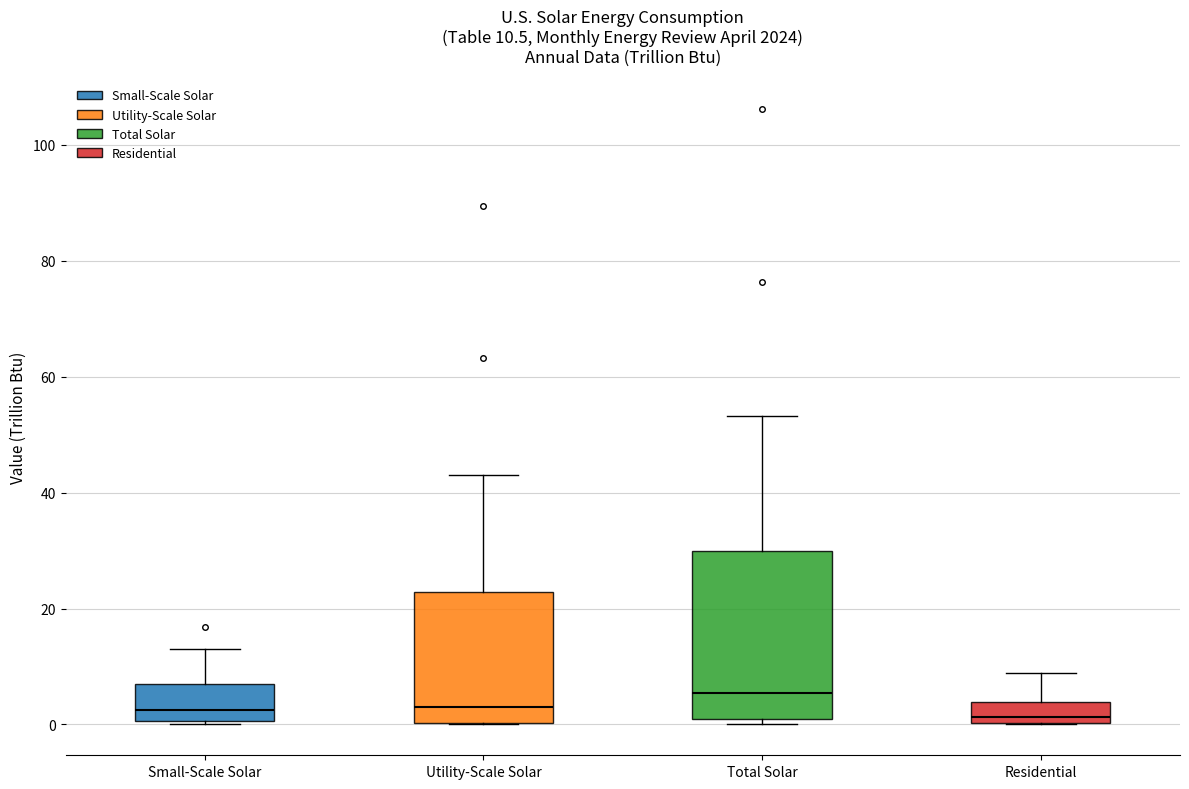

Which box has the highest median line?

Total Solar